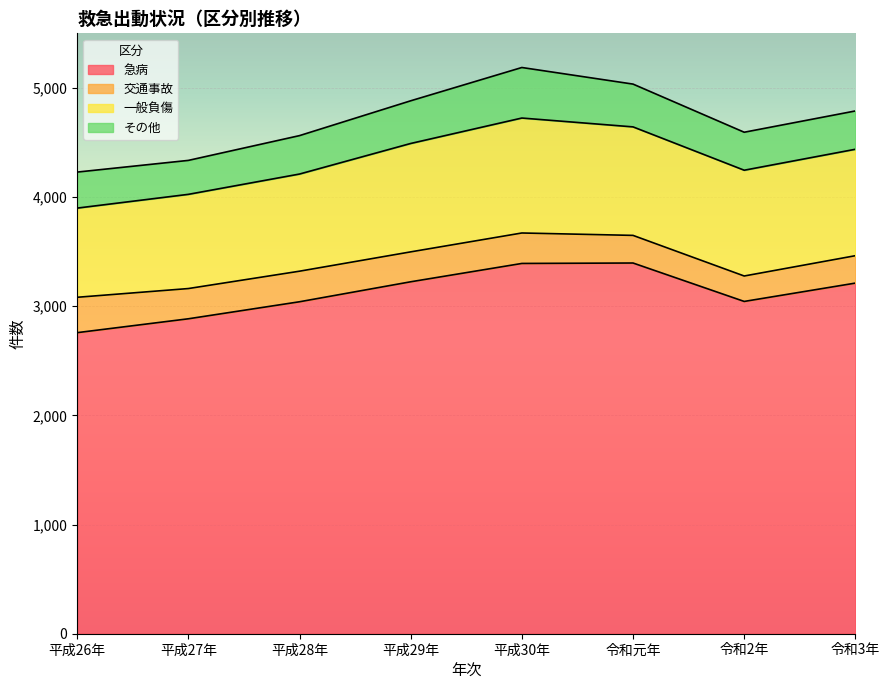

What is the greatest value displayed?

3396